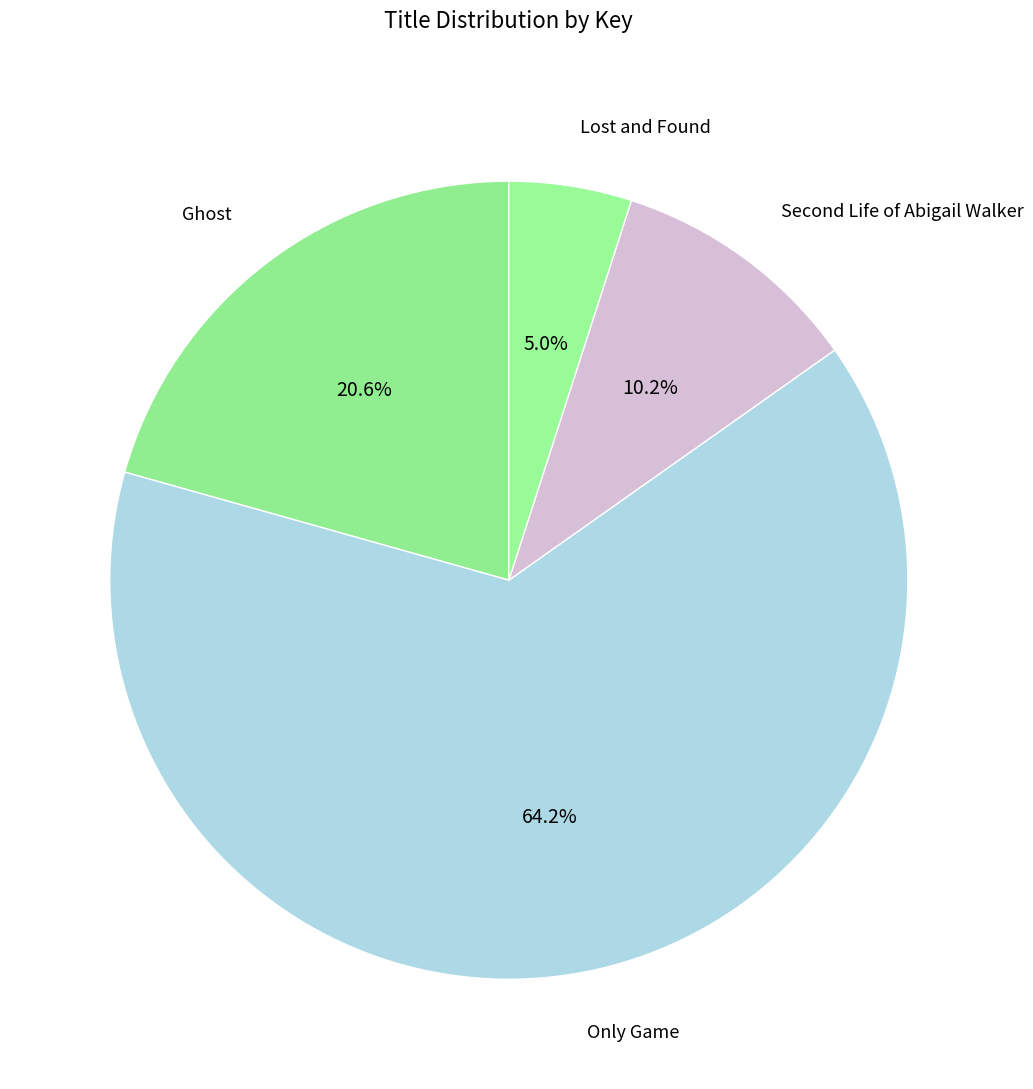

Rank the categories by value from highest to lowest.

Only Game, Ghost, Second Life of Abigail Walker, Lost and Found